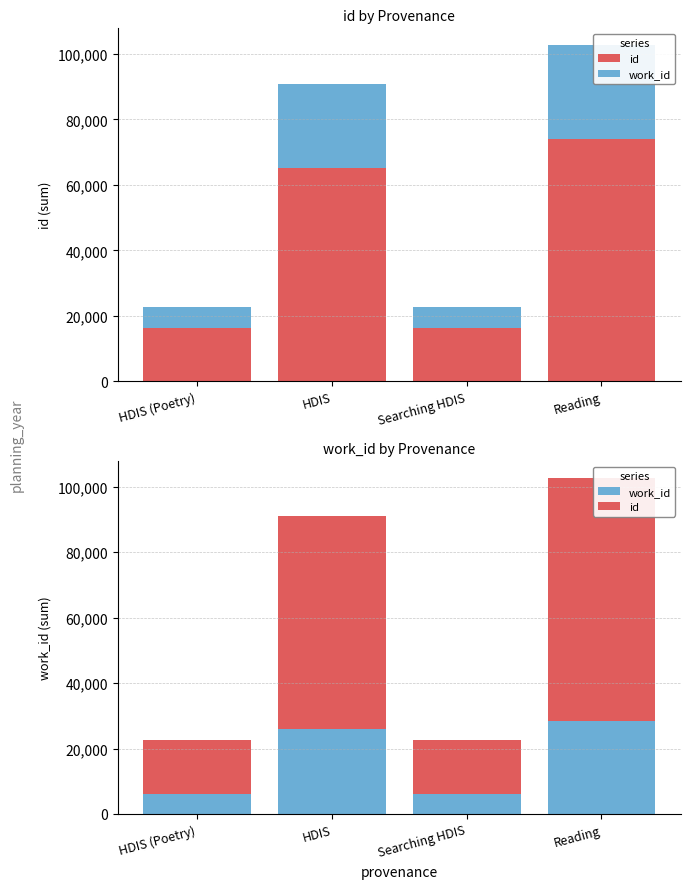

List the series in order of their peak value, lowest first.

work_id, id